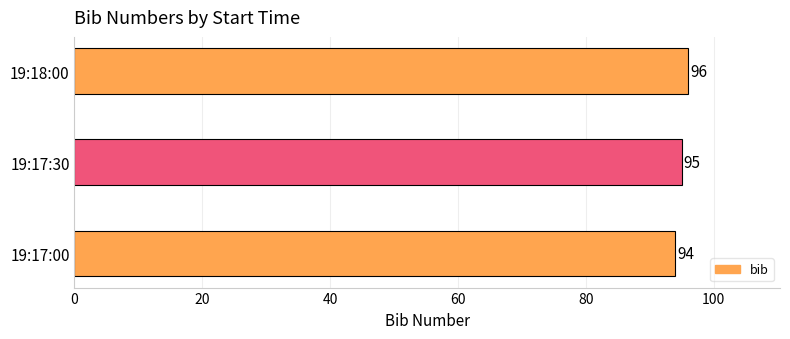

True or false: the data shows 96 at 19:18:00.

True